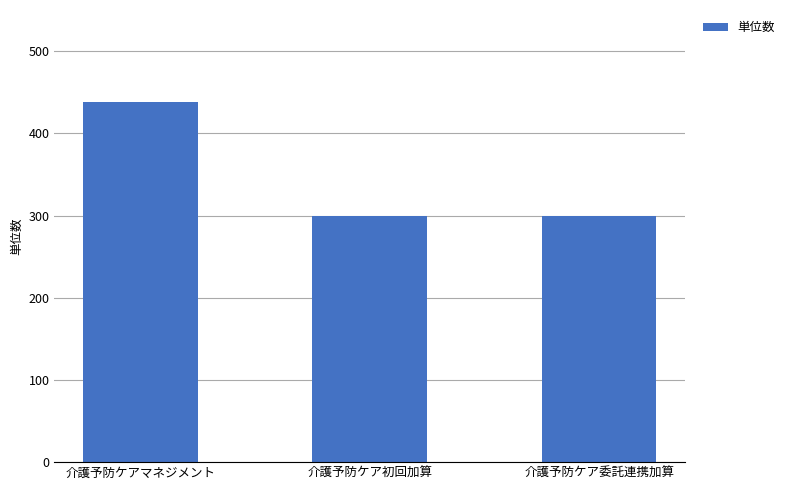

Does the chart contain stacked bars?

No